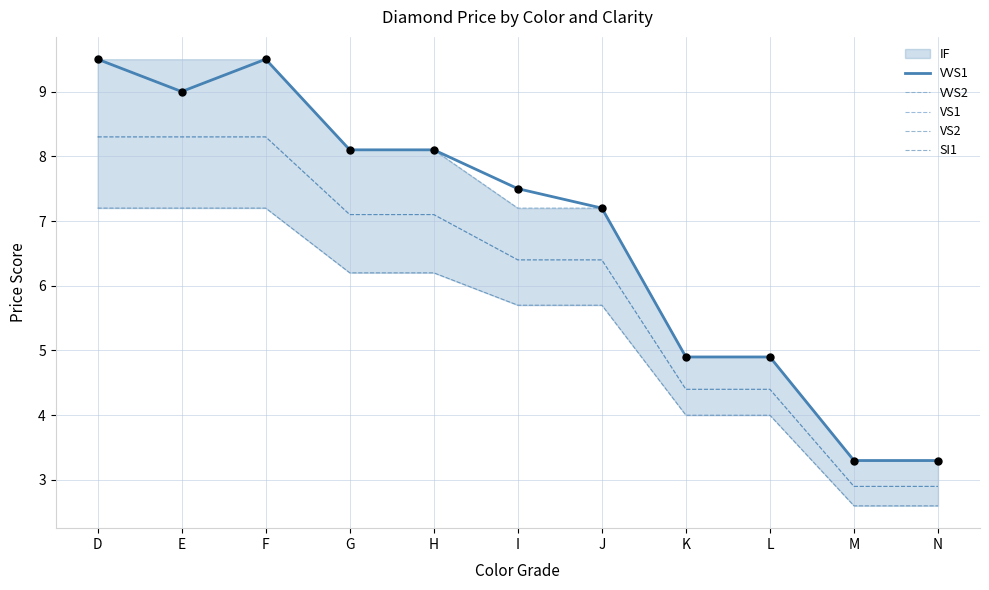

Which series reaches the maximum Y coordinate?

VVS1